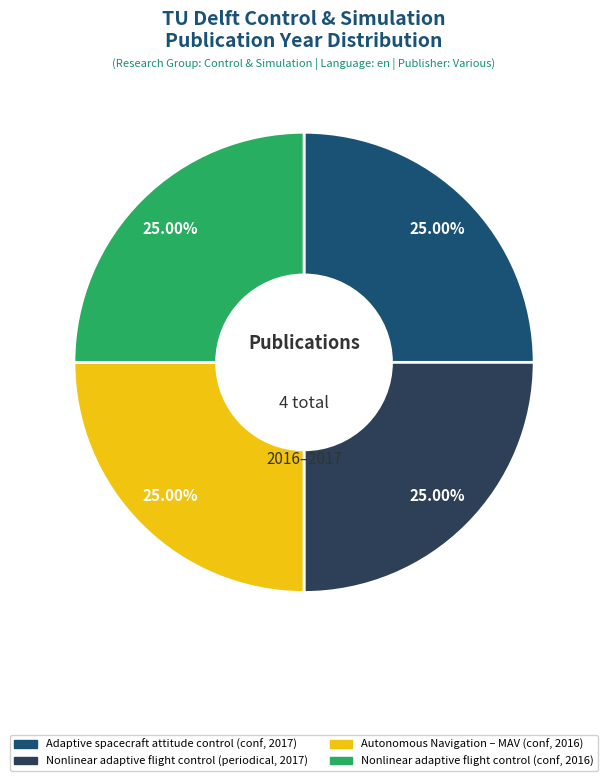

Is there any slice that represents more than half of the pie?

No